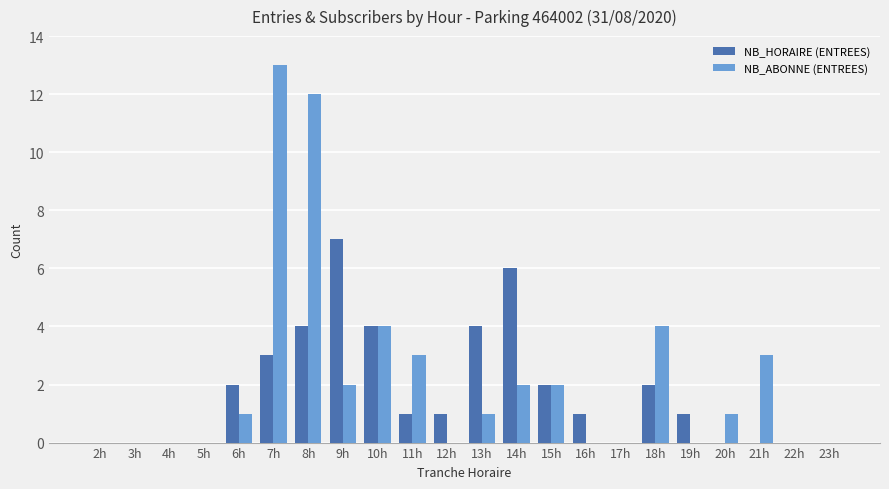

Is the value of NB_ABONNE (ENTREES) at 12h greater than the value of NB_HORAIRE (ENTREES) at 11h?

No